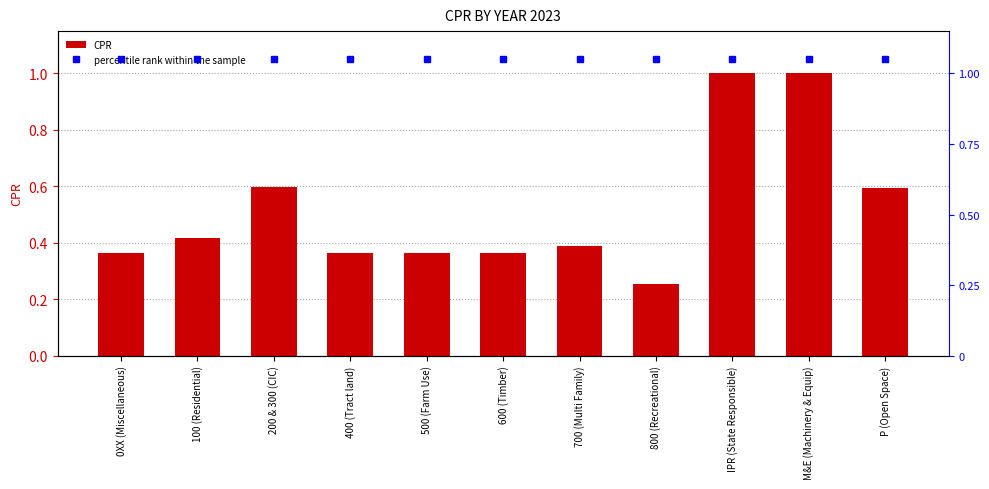

Is the value of CPR at 200 & 300 (CIC) greater than the value of percentile rank within the sample at 700 (Multi Family)?

No